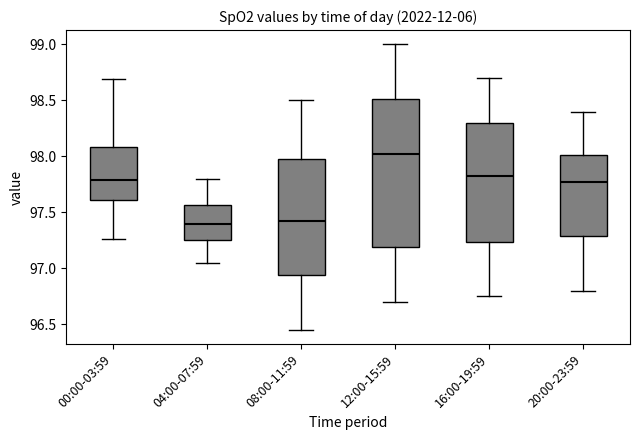

Reading left to right, read every box against the y-axis: the position of its median line, the range the box covers, and the ends of its whiskers. The values are not printed on the chart, so give them approximately, as read against the axis.

00:00-03:59: median 97.80, box 97.60 to 98.10, whiskers 97.25 to 98.70
04:00-07:59: median 97.40, box 97.25 to 97.55, whiskers 97.05 to 97.80
08:00-11:59: median 97.45, box 96.95 to 98.00, whiskers 96.45 to 98.50
12:00-15:59: median 98.05, box 97.20 to 98.50, whiskers 96.70 to 99.00
16:00-19:59: median 97.85, box 97.25 to 98.30, whiskers 96.75 to 98.70
20:00-23:59: median 97.80, box 97.30 to 98.00, whiskers 96.80 to 98.40